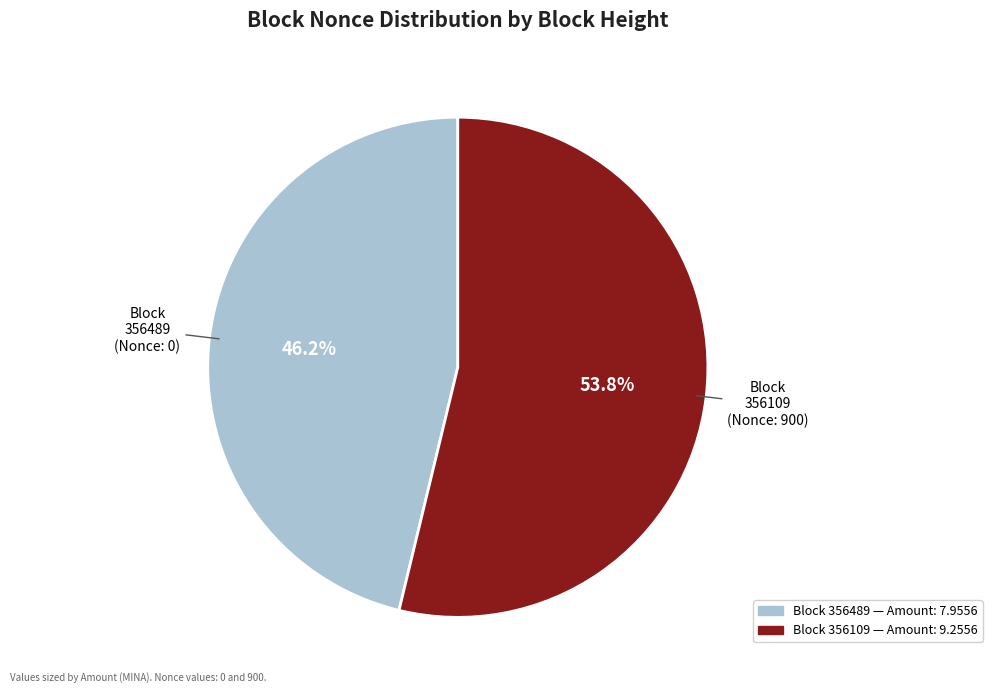

To the nearest percent, what is the average slice percentage?

50%